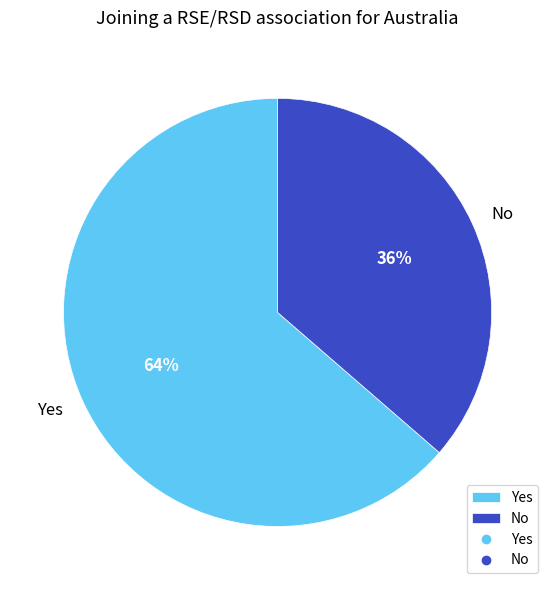

Rank the categories by value from lowest to highest.

No, Yes